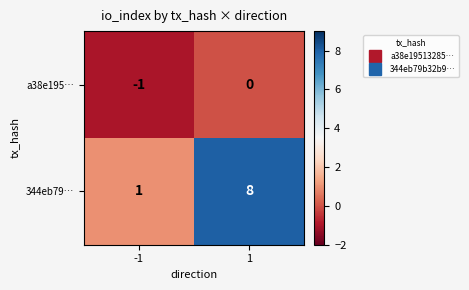

The a38e195… series shows -2 at -1. True or false?

False